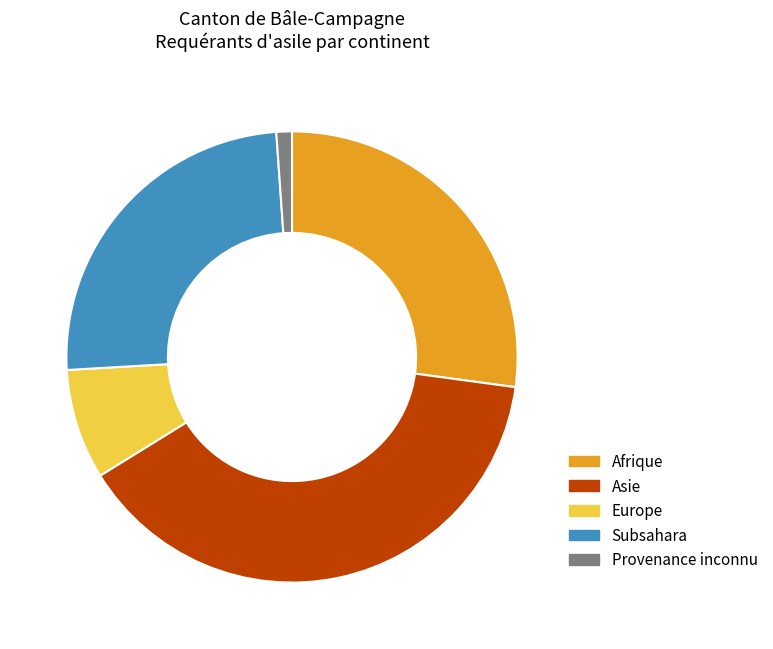

Is there any slice that represents more than half of the pie?

No